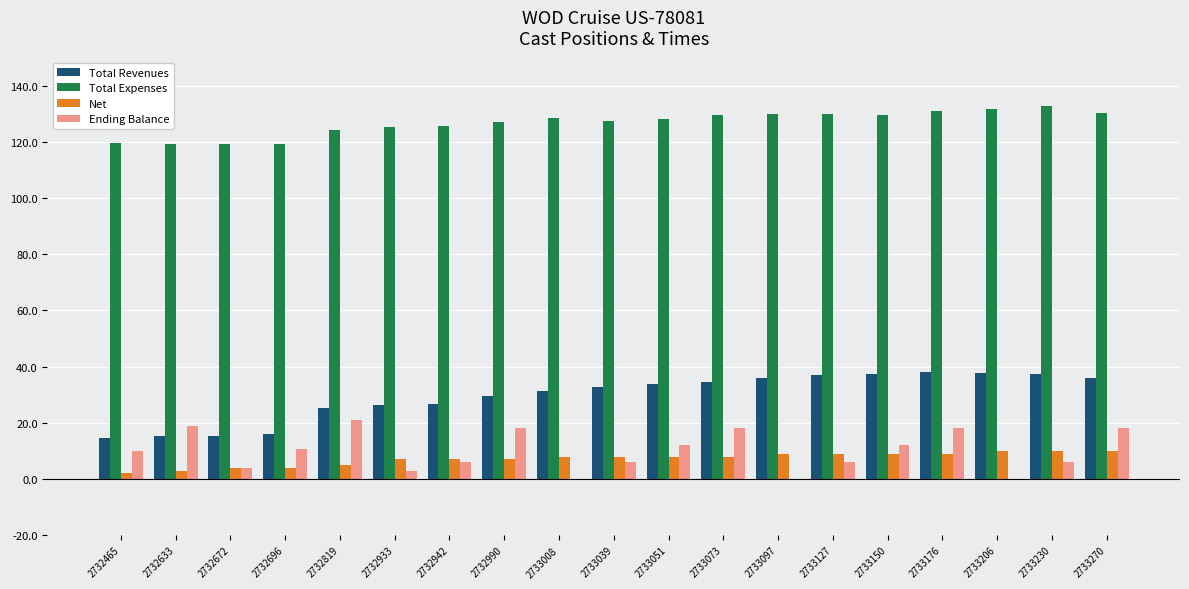

What is the sum of all Net values?

137.0